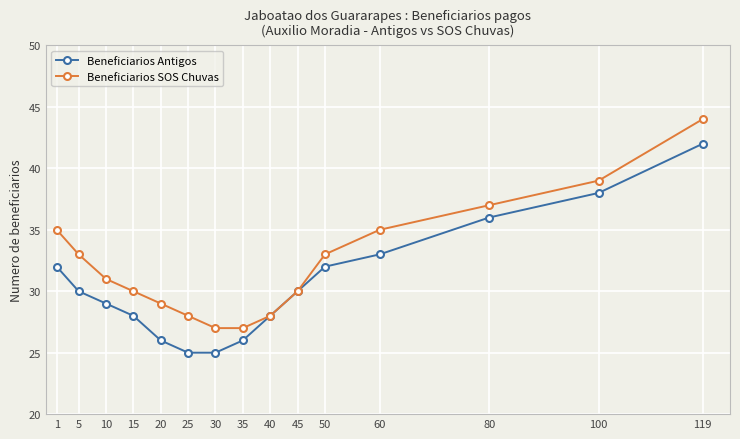

The Beneficiarios Antigos series shows 29 at 10. True or false?

True